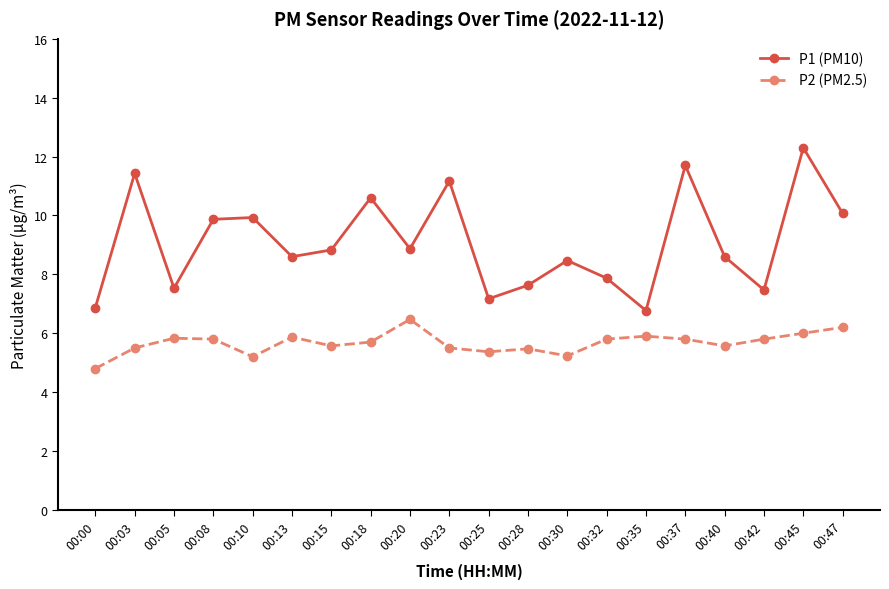

True or false: P1 (PM10) has more than 2 interior local peaks.

True